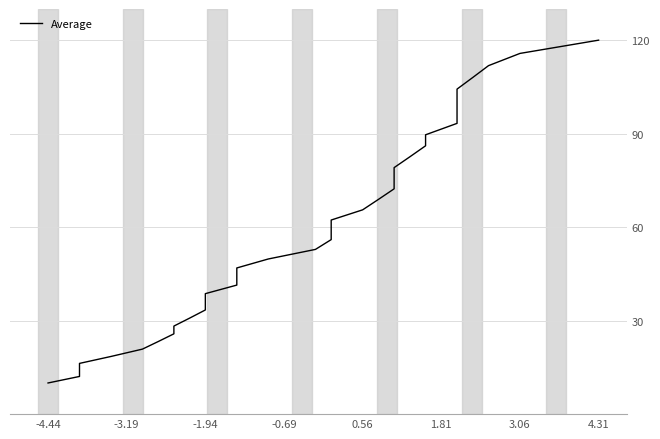

Reading left to right, transcribe all the data shown in this chart.

10.0	12.1	14.2	16.3	18.5	20.9	23.3	25.8	28.3	30.8	33.4	36.0	38.7	41.4	44.2	46.9	49.8	52.9	56.0	59.1	62.3	65.6	68.9	72.3	75.7	79.1	82.6	86.1	89.6	93.3	97.0	100.6	104.3	108.0	111.8	115.7	120.0